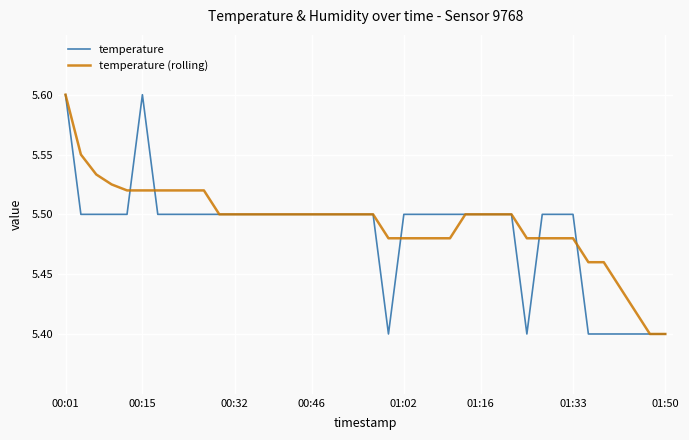

List the series in order of their overall mean, highest first.

temperature (rolling), temperature